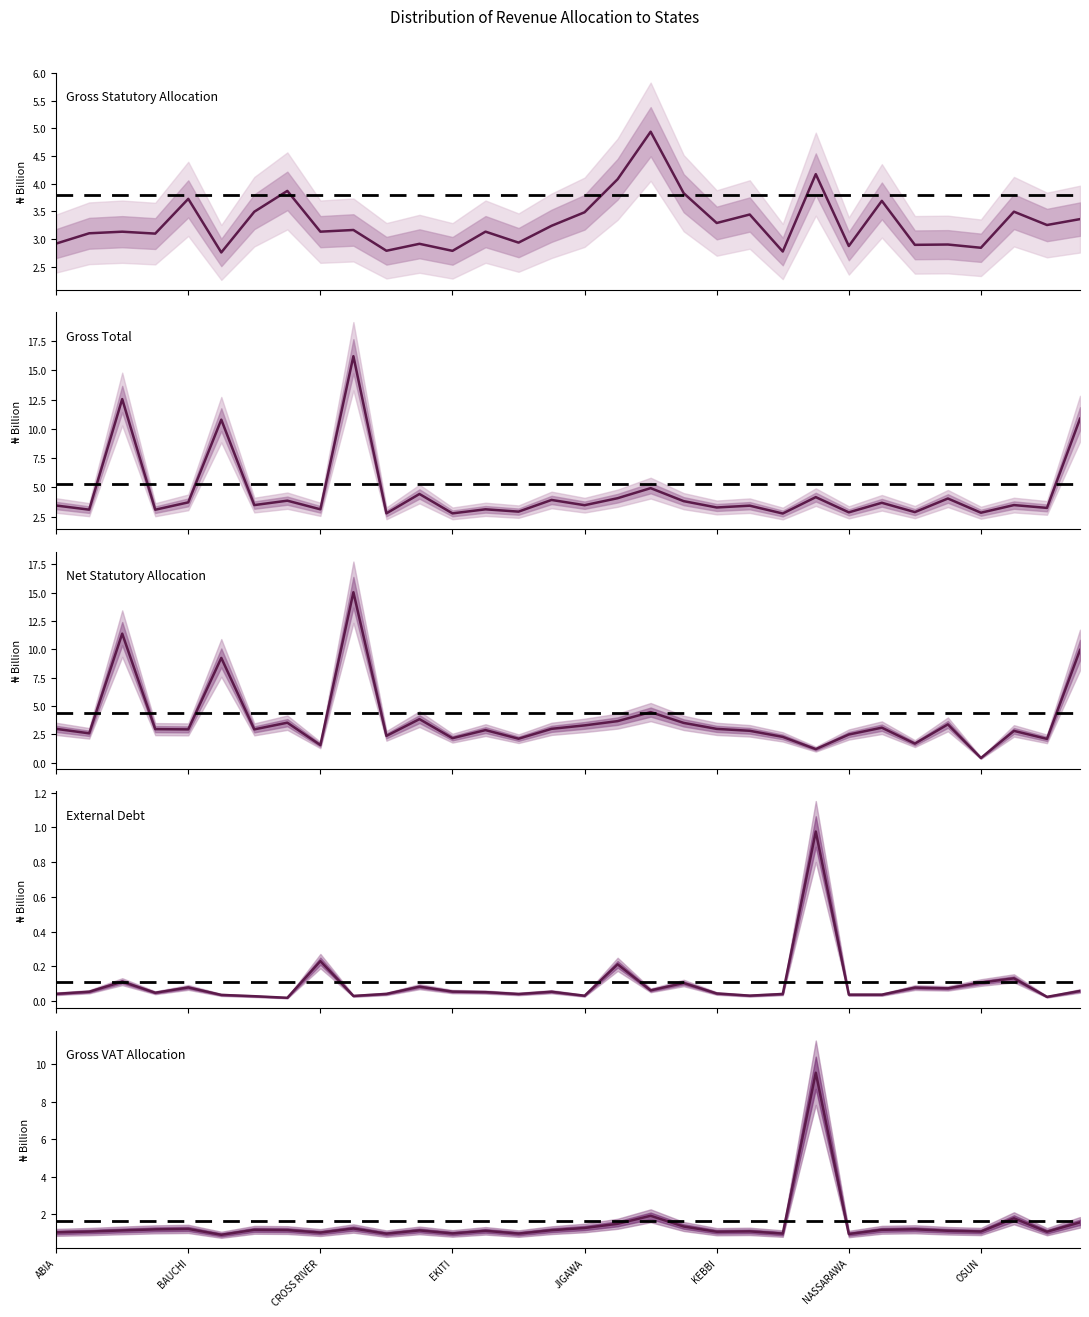

Is the value of Gross Total at NIGER greater than the value of Gross Statutory Allocation at BAYELSA?

Yes